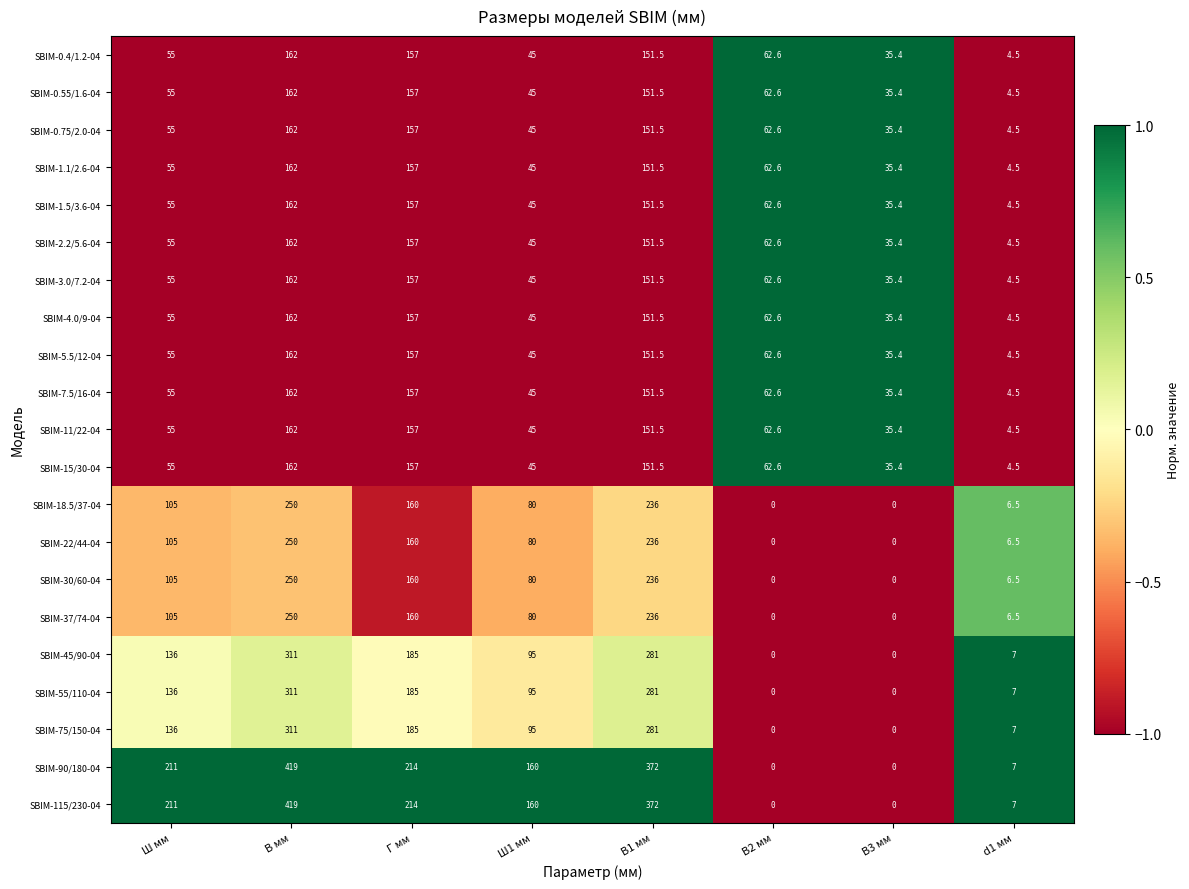

What is the difference between the maximum and minimum values in the SBIM-22/44-04 series?

250.0